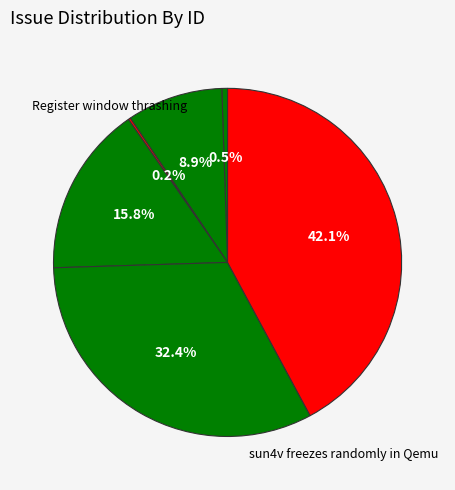

How many slices are in this pie chart?

6